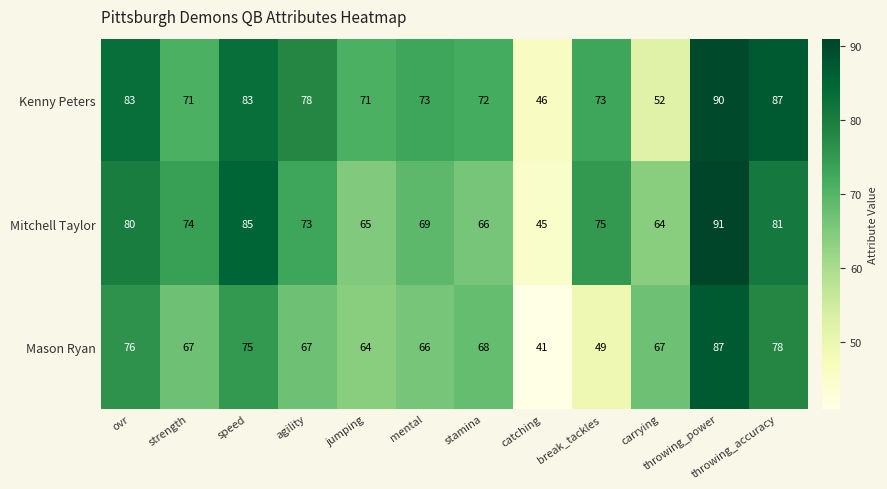

What is the total value across all series at carrying?

183